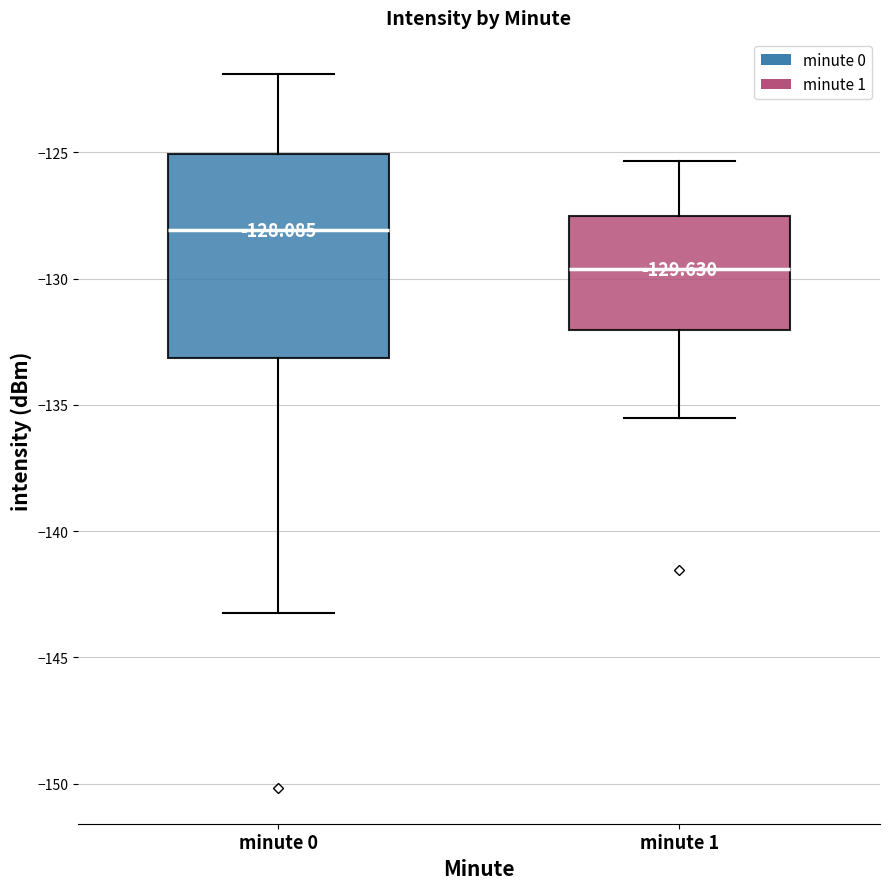

Which box's median line is the lowest?

minute 1